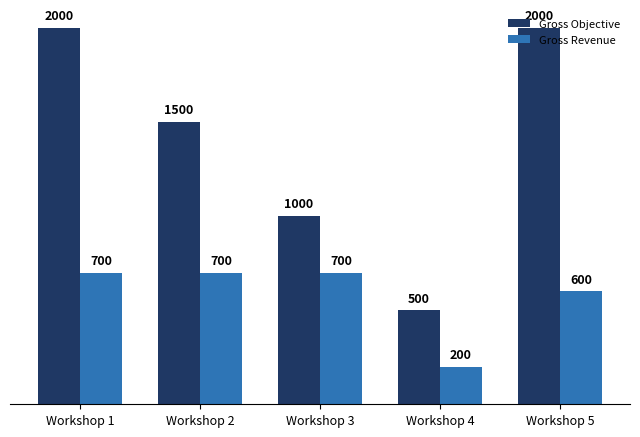

The Gross Objective series shows 2000 at Workshop 5. True or false?

True